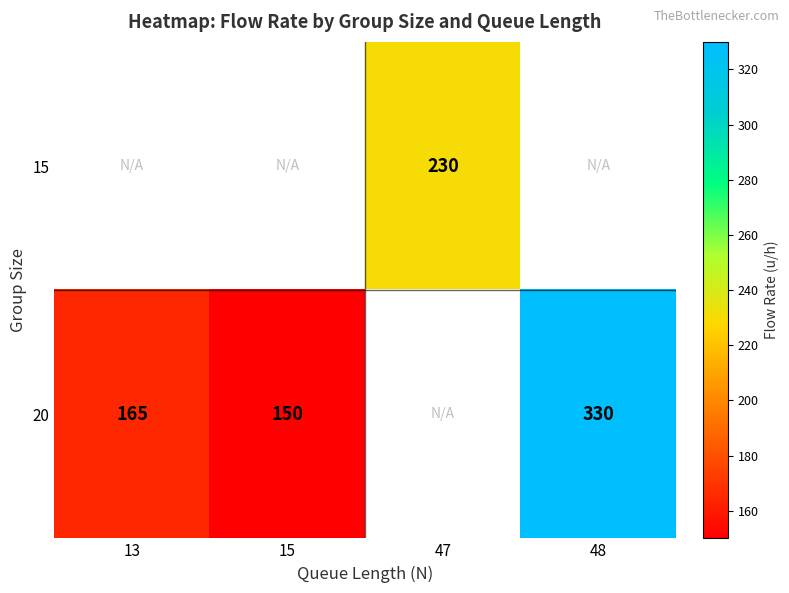

What is the sum of the 20 values at 13 and 48?

495